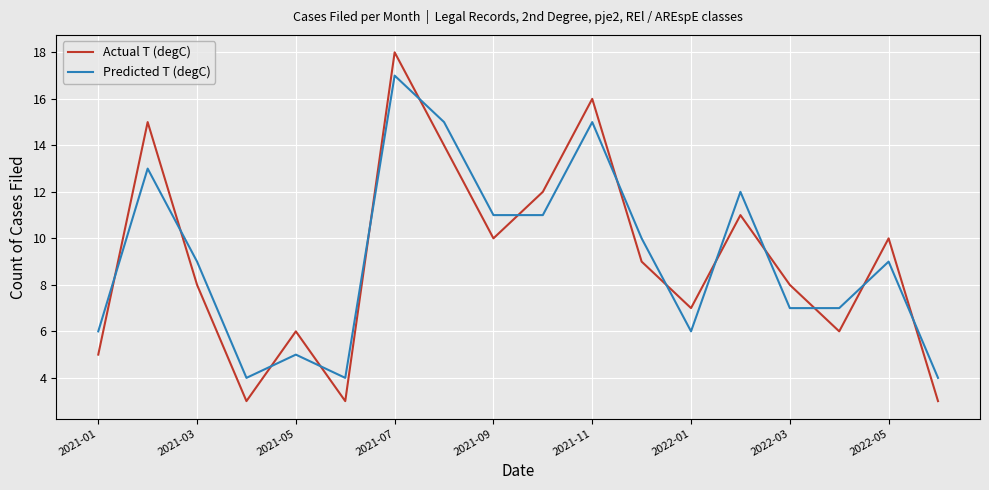

How many intersections are there between Actual T (degC) and Predicted T (degC)?

14